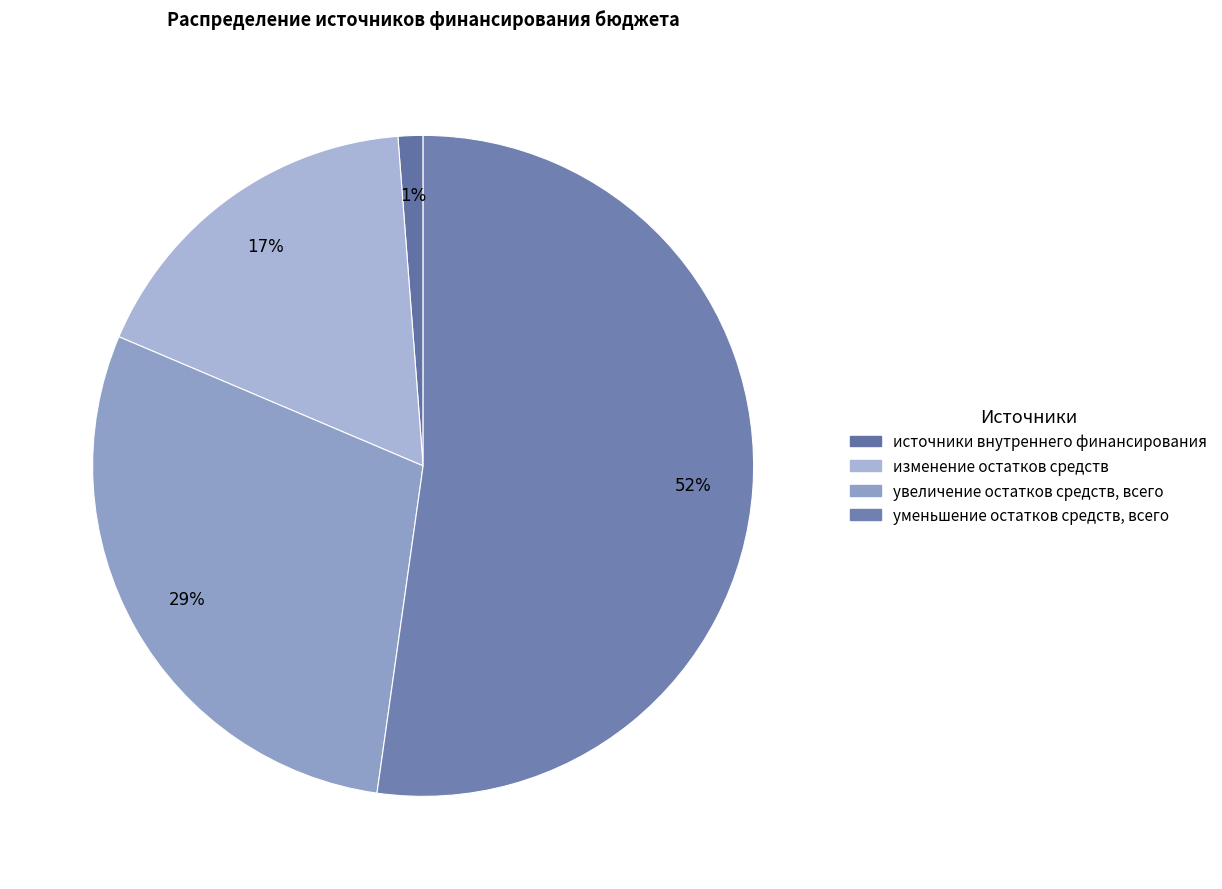

To the nearest percent, what is the average slice percentage?

25%